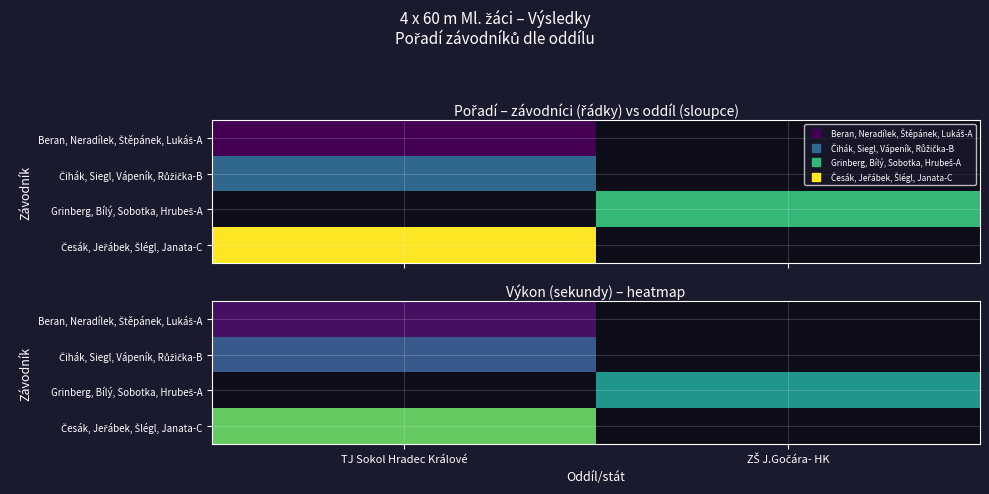

Which has a higher value, TJ Sokol Hradec Králové or ZŠ J.Gočára- HK?

ZŠ J.Gočára- HK